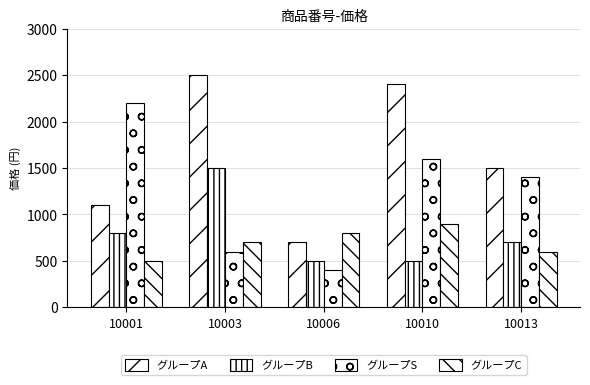

How many values in the グループC series are below 700?

2